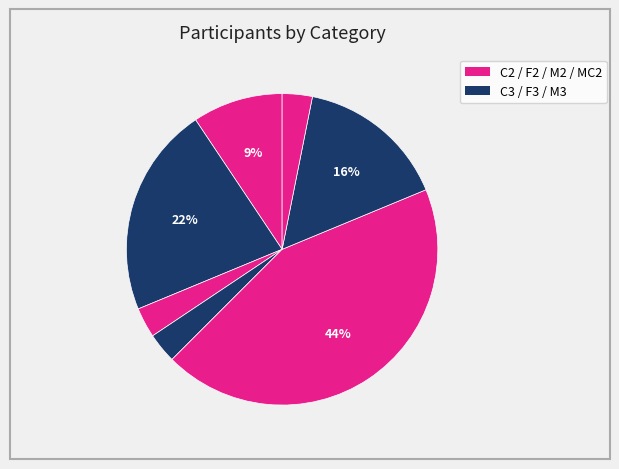

Which category has the biggest portion of the pie?

M2